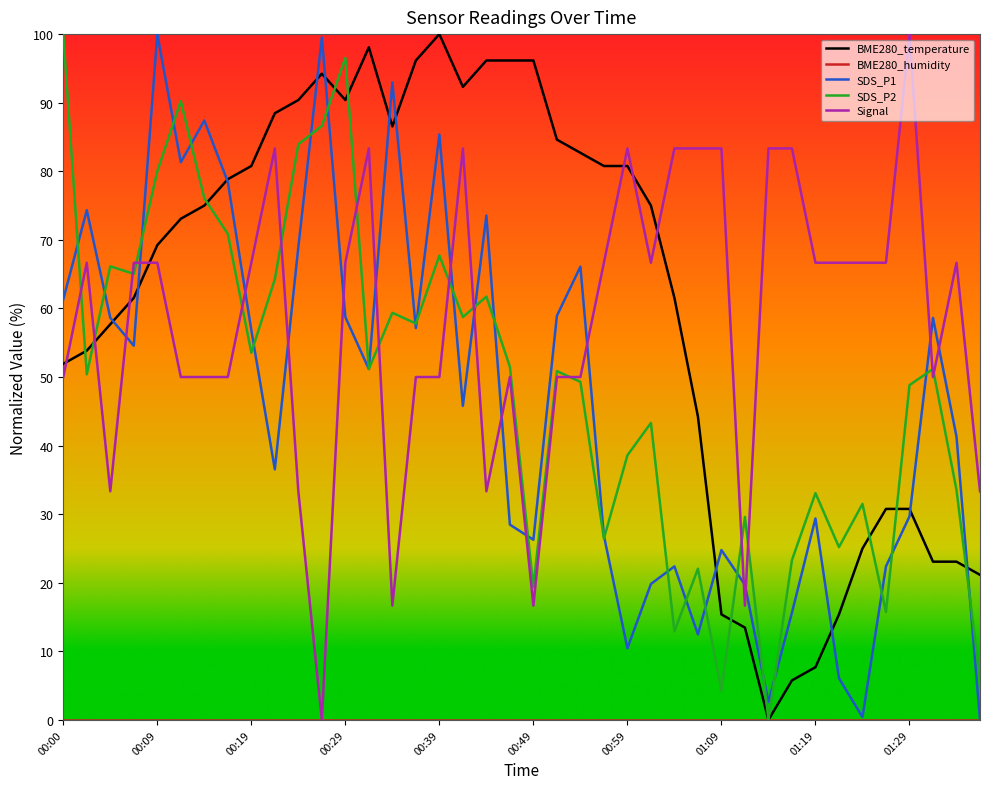

What is the greatest value displayed?

100.0